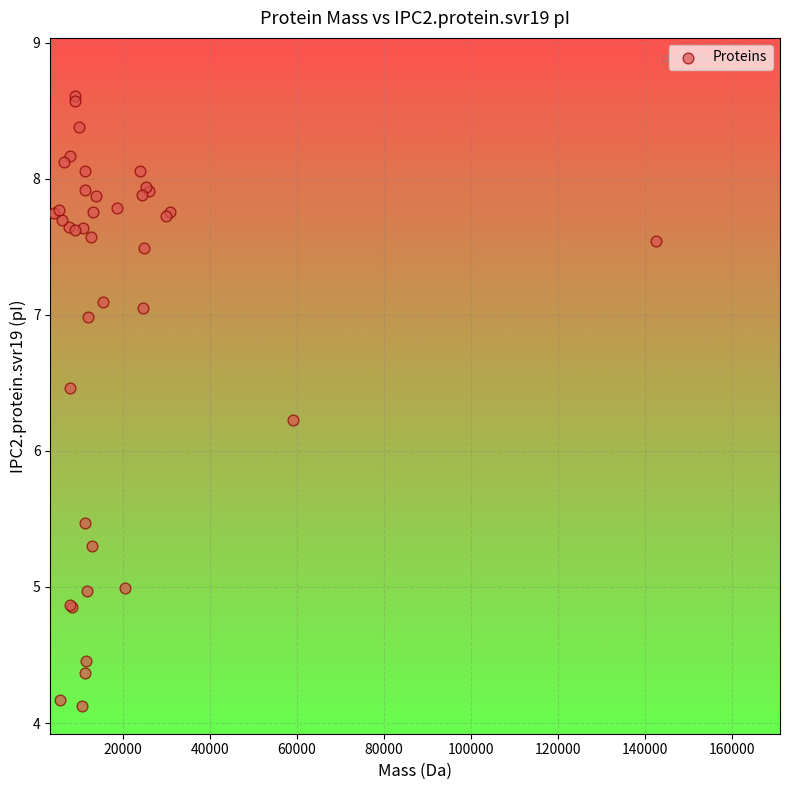

What Y value in the scatter plot is closest to 6?

6.2